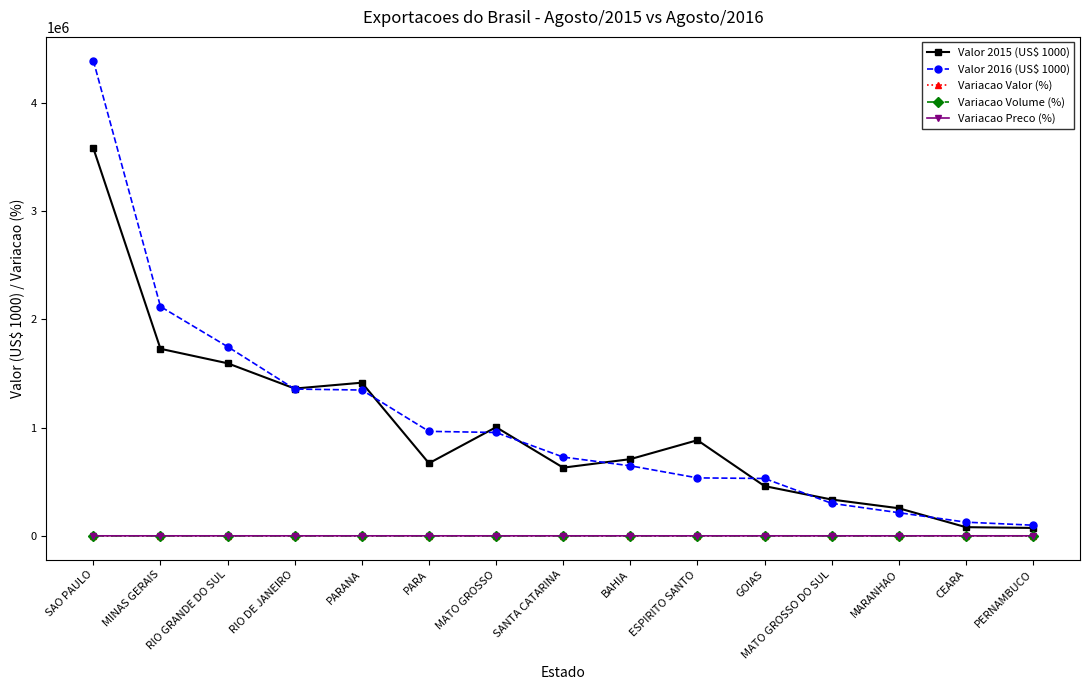

True or false: Variacao Valor (%) has more than 1 points higher than both neighbors.

True